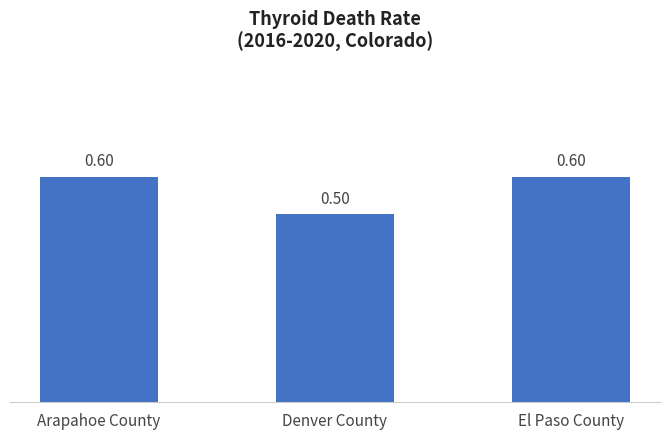

What is the change in value from Arapahoe County to Denver County?

-0.1